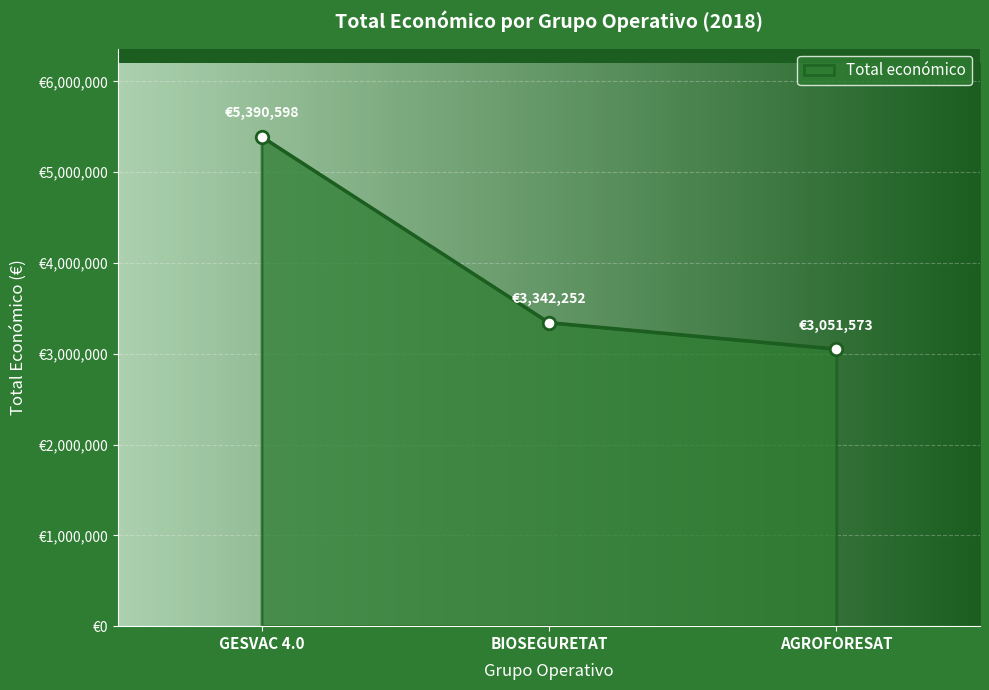

Is this an area chart (filled region under the line)?

Yes